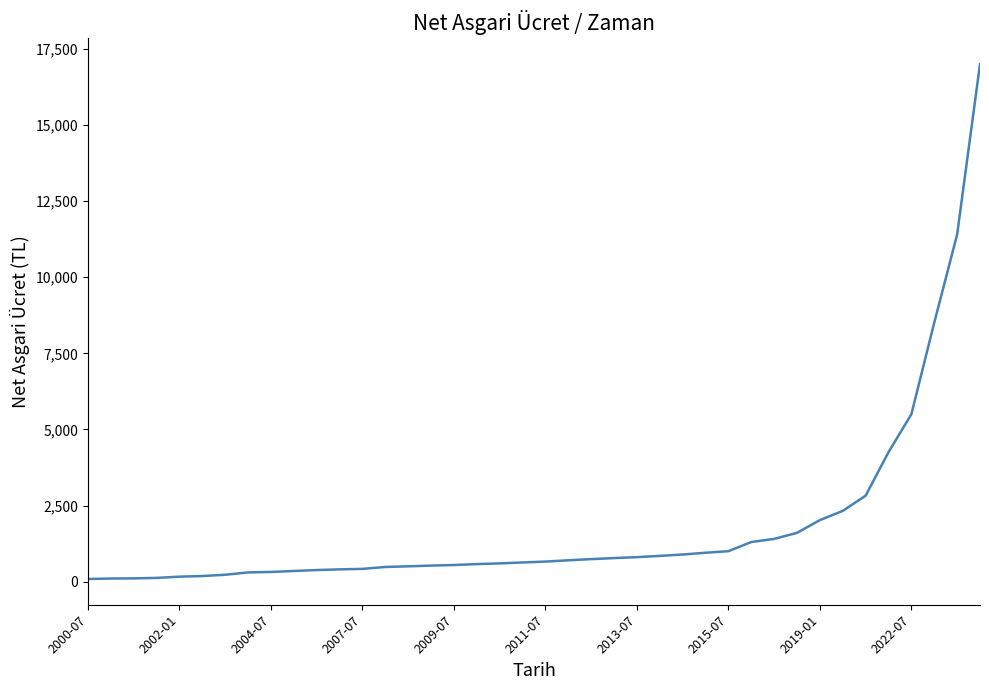

How many lines are shown in the chart?

1